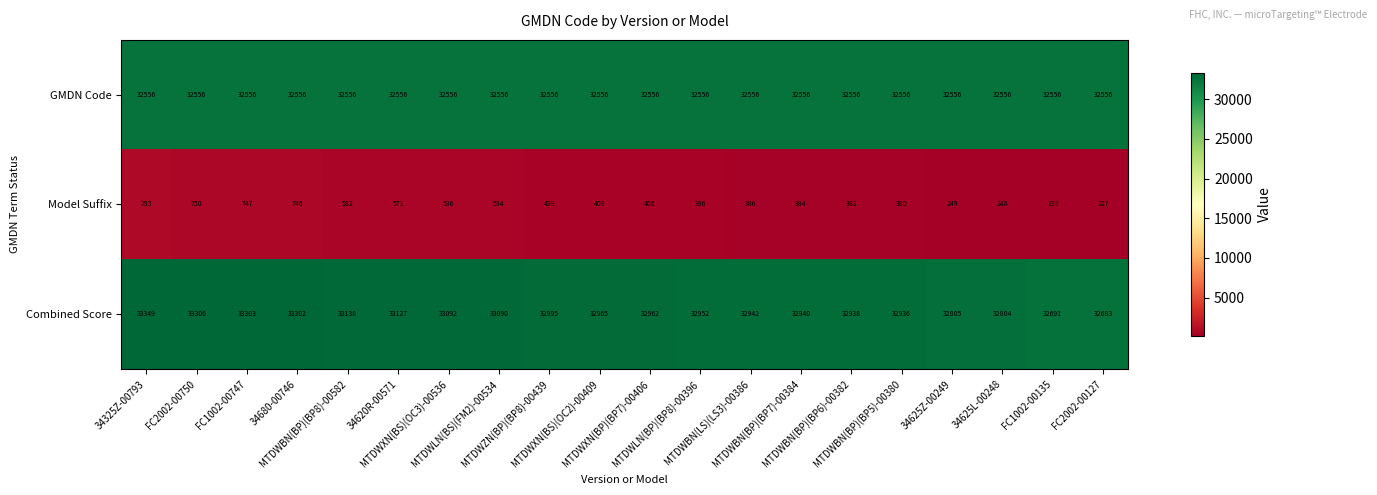

Which series has the largest total across all categories?

Combined Score